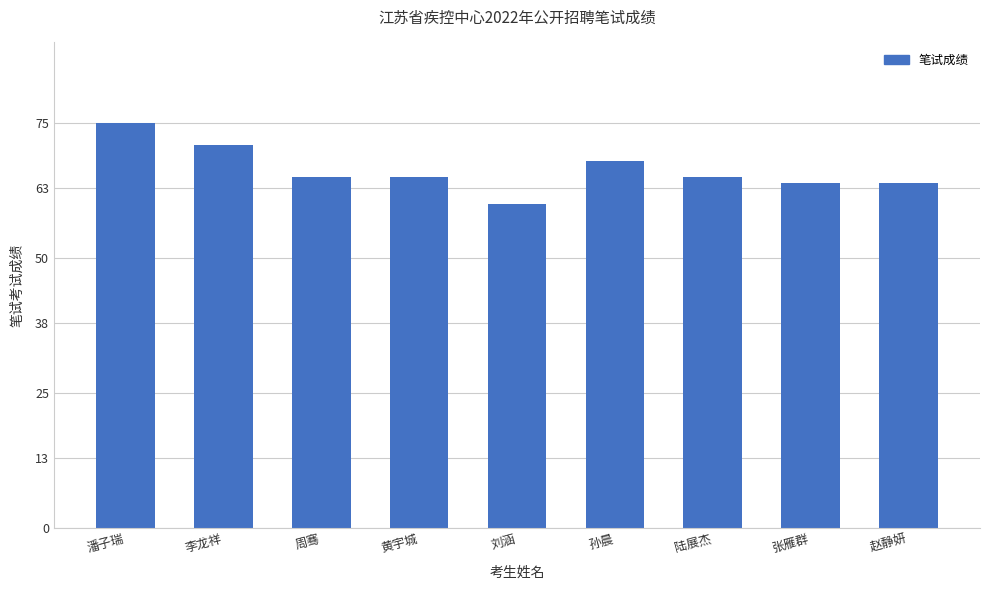

Count the number of data series in this chart.

1